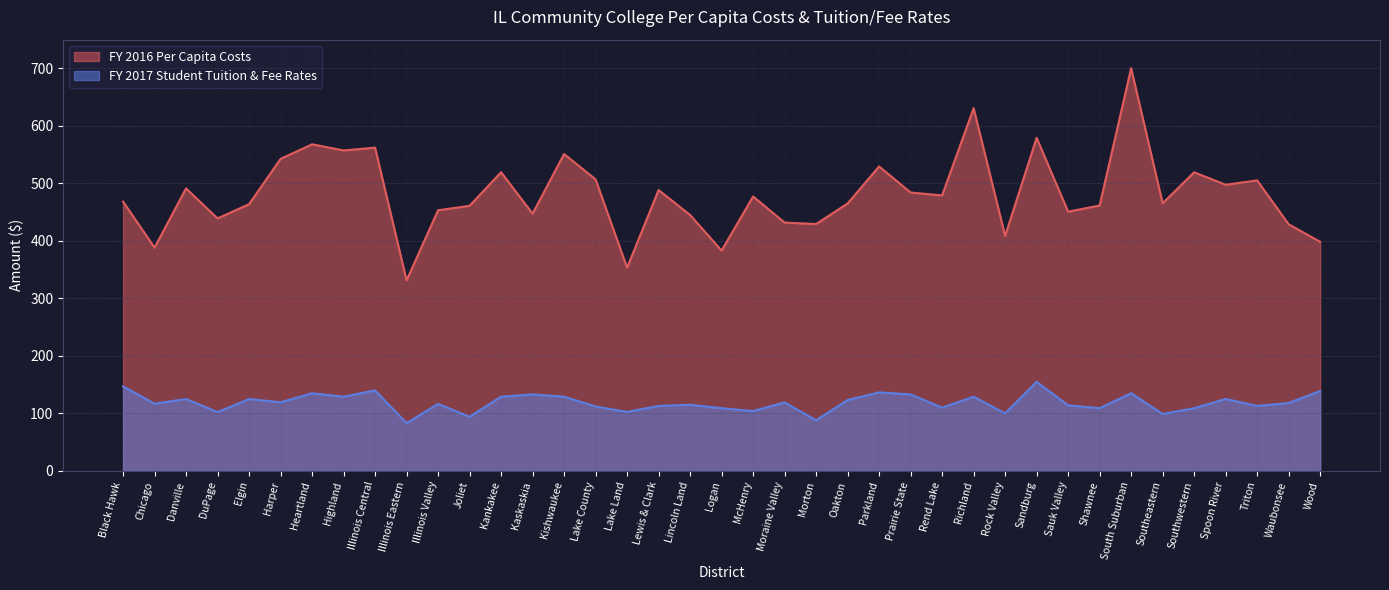

Reading left to right, extract all data points from this chart.

FY 2016 Per Capita Costs: 468.3	388.3	491.2	439.1	463.8	542.6	568.0	557.4	562.2	331.2	453.3	461.0	519.4	447.4	551.1	507.0	353.4	488.5	445.1	383.1	477.3	431.8	429.3	465.0	529.5	484.1	479.1	630.8	408.7	579.3	450.8	461.6	700.4	465.4	519.3	497.6	505.2	428.9	398.4
FY 2017 Student Tuition & Fee Rates: 147.0	116.9	125.0	102.2	125.0	119.2	135.0	129.0	140.0	83.0	116.6	94.0	129.0	133.0	129.0	112.0	102.5	113.0	115.0	109.0	104.0	119.0	88.0	123.2	136.5	133.0	110.0	129.0	100.0	155.0	114.0	109.0	135.0	99.0	109.0	125.0	113.0	118.0	139.0